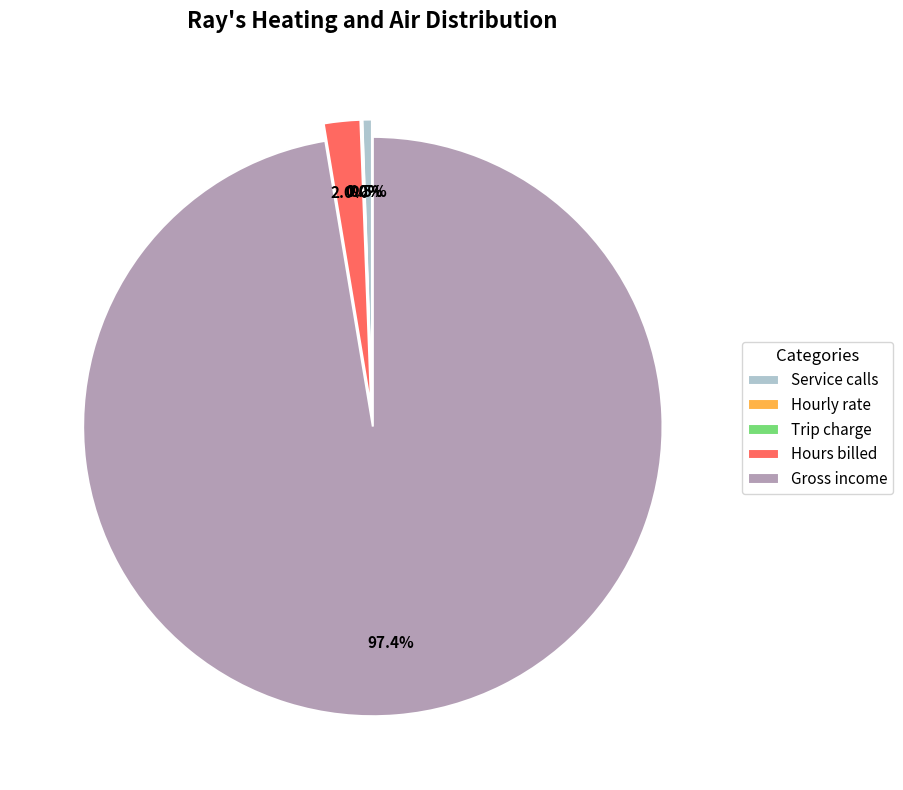

Which category has the biggest portion of the pie?

Gross income